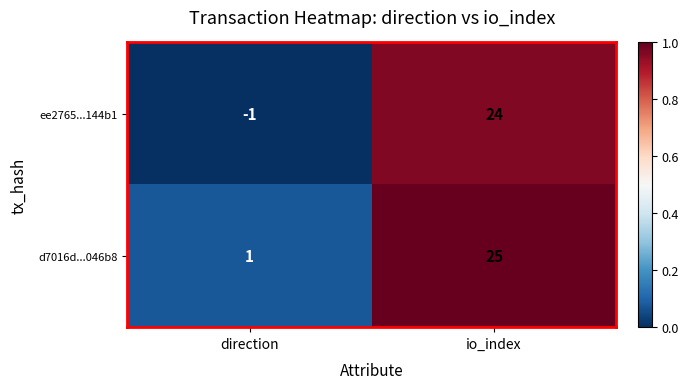

Which label corresponds to the largest value in the chart?

io_index